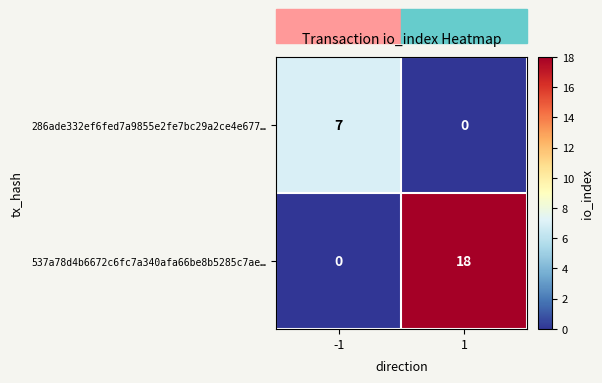

What is the difference between the 537a78d4b6672c6fc7a340afa66be8b5285c7ae… values at -1 and 1?

18